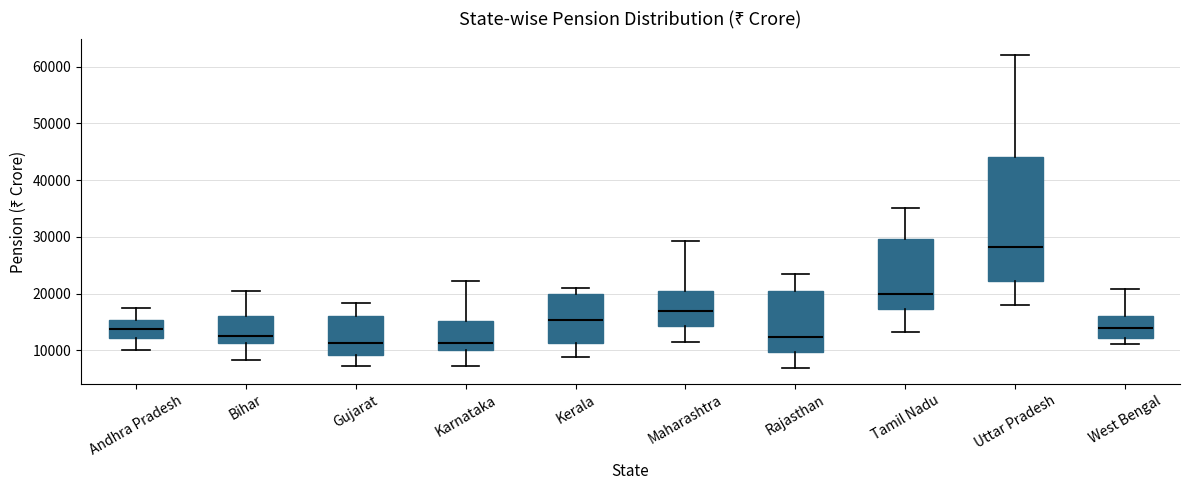

Reading left to right, read every box against the y-axis: the position of its median line, the range the box covers, and the ends of its whiskers. The values are not printed on the chart, so give them approximately, as read against the axis.

Andhra Pradesh: median 14000, box 12000 to 15000, whiskers 10000 to 17000
Bihar: median 13000, box 11000 to 16000, whiskers 8000 to 20000
Gujarat: median 11000, box 9000 to 16000, whiskers 7000 to 18000
Karnataka: median 11000, box 10000 to 15000, whiskers 7000 to 22000
Kerala: median 15000, box 11000 to 20000, whiskers 9000 to 21000
Maharashtra: median 17000, box 14000 to 20000, whiskers 11000 to 29000
Rajasthan: median 12000, box 10000 to 20000, whiskers 7000 to 23000
Tamil Nadu: median 20000, box 17000 to 30000, whiskers 13000 to 35000
Uttar Pradesh: median 28000, box 22000 to 44000, whiskers 18000 to 62000
West Bengal: median 14000, box 12000 to 16000, whiskers 11000 to 21000